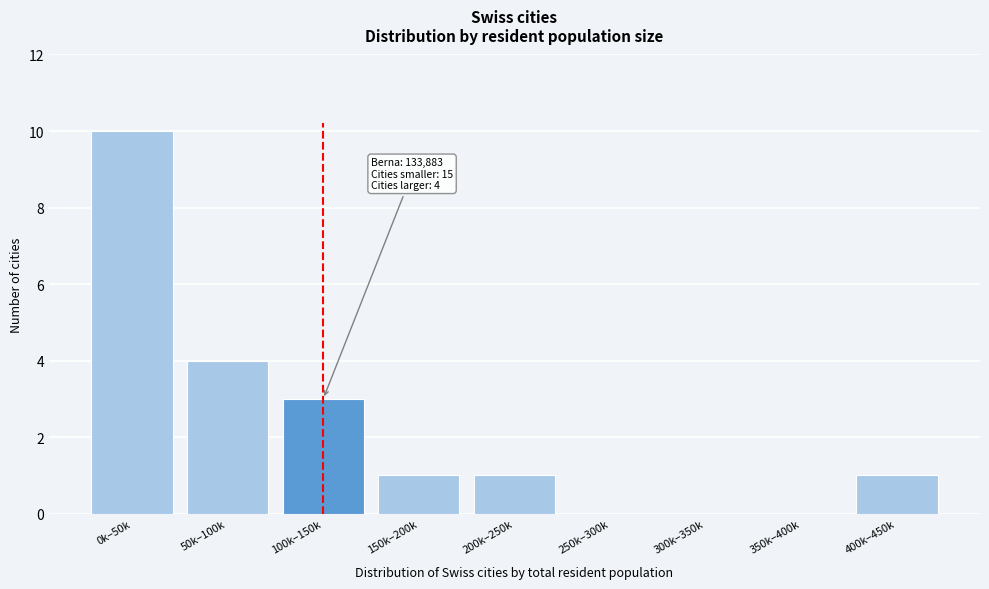

Reading left to right, what are all the values shown in this chart?

0k–50k=10	50k–100k=4	100k–150k=3	150k–200k=1	200k–250k=1	250k–300k=0	300k–350k=0	350k–400k=0	400k–450k=1